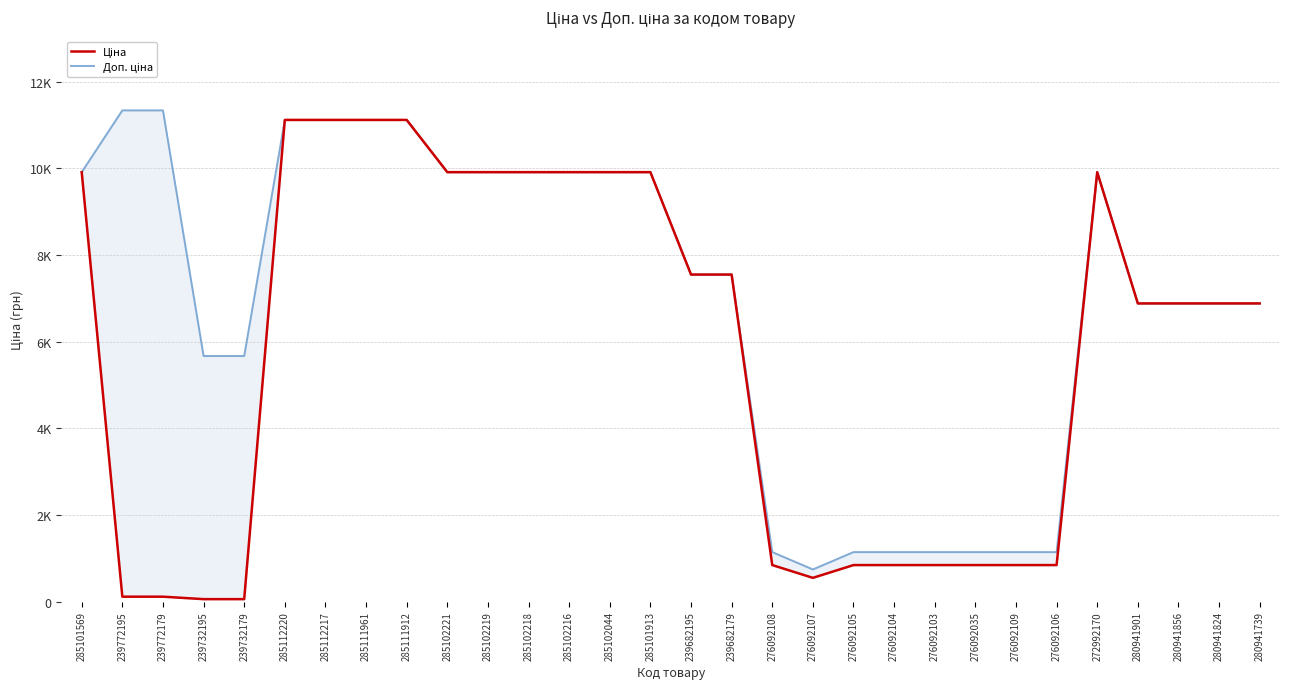

What is the value of the Ціна point at the 7th from the left?

11113.6